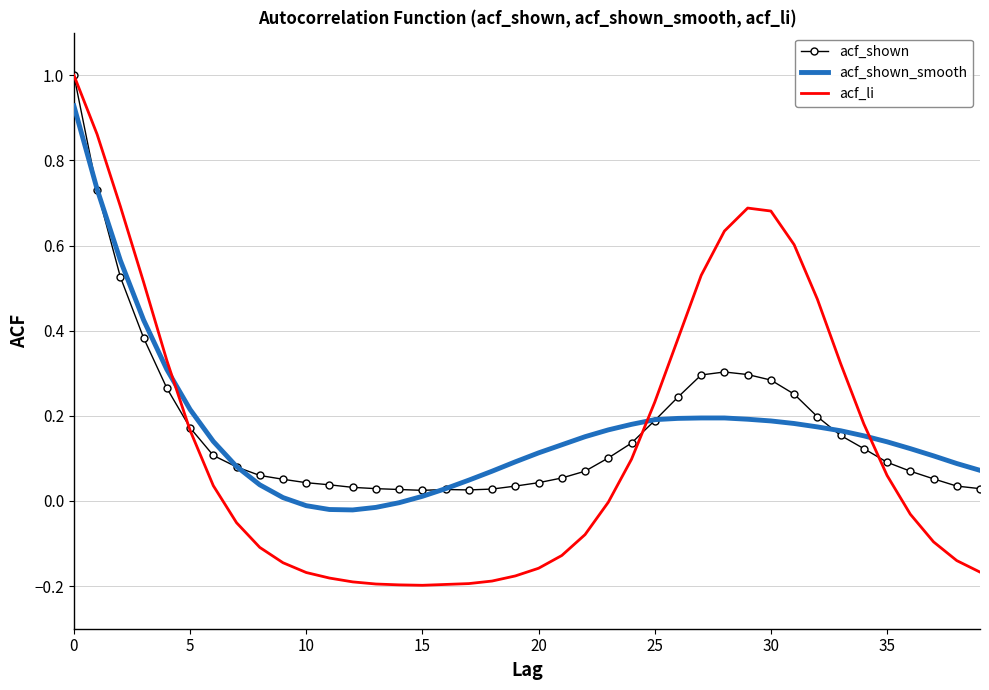

What is the maximum value shown in the chart?

1.0